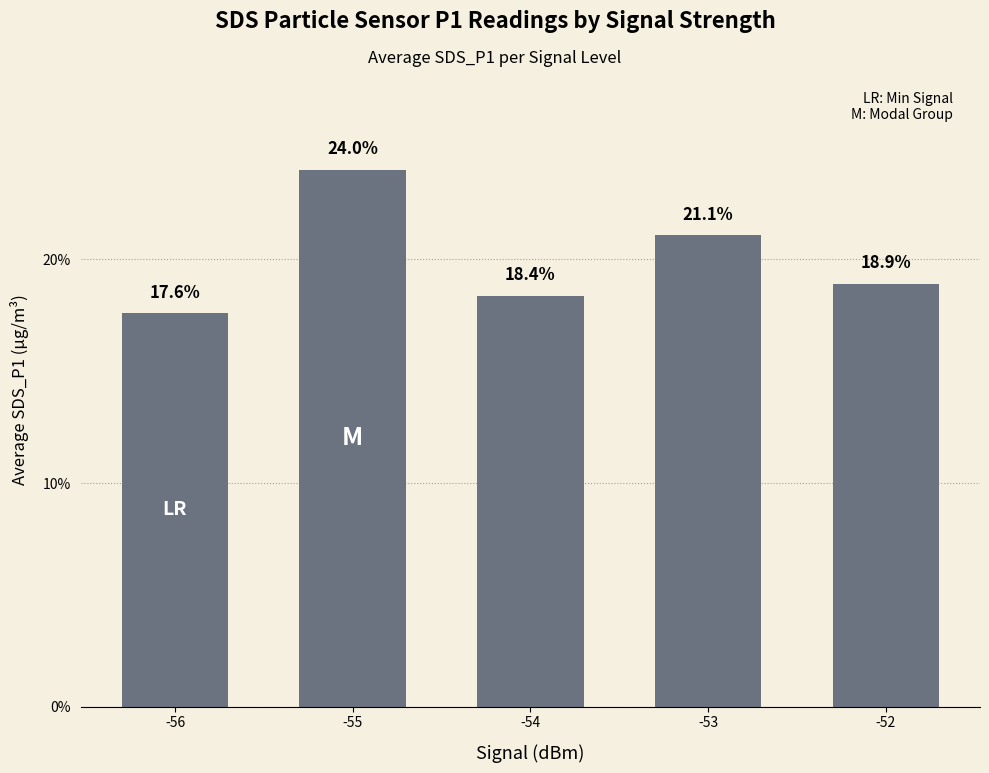

Approximately how many times larger is the value at -54 compared to -52?

1.0